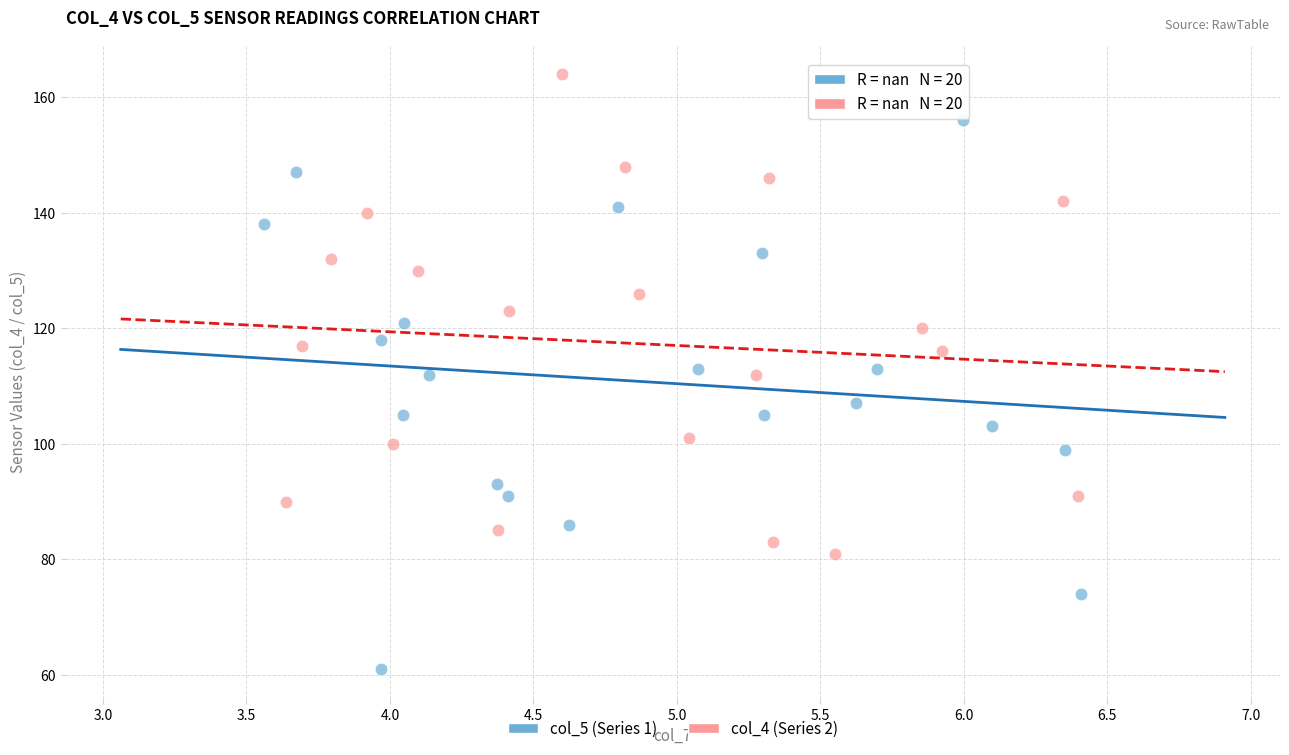

Which series contains the lowest Y value?

col_5 (Series 1)